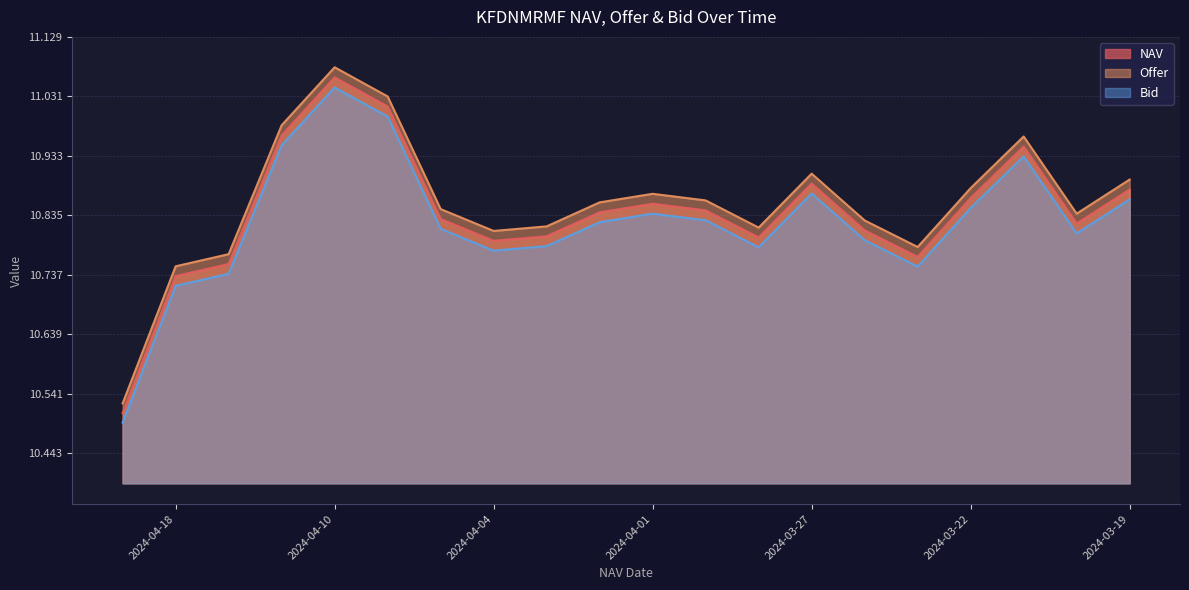

List the series in order of their overall mean, highest first.

Offer, NAV, Bid